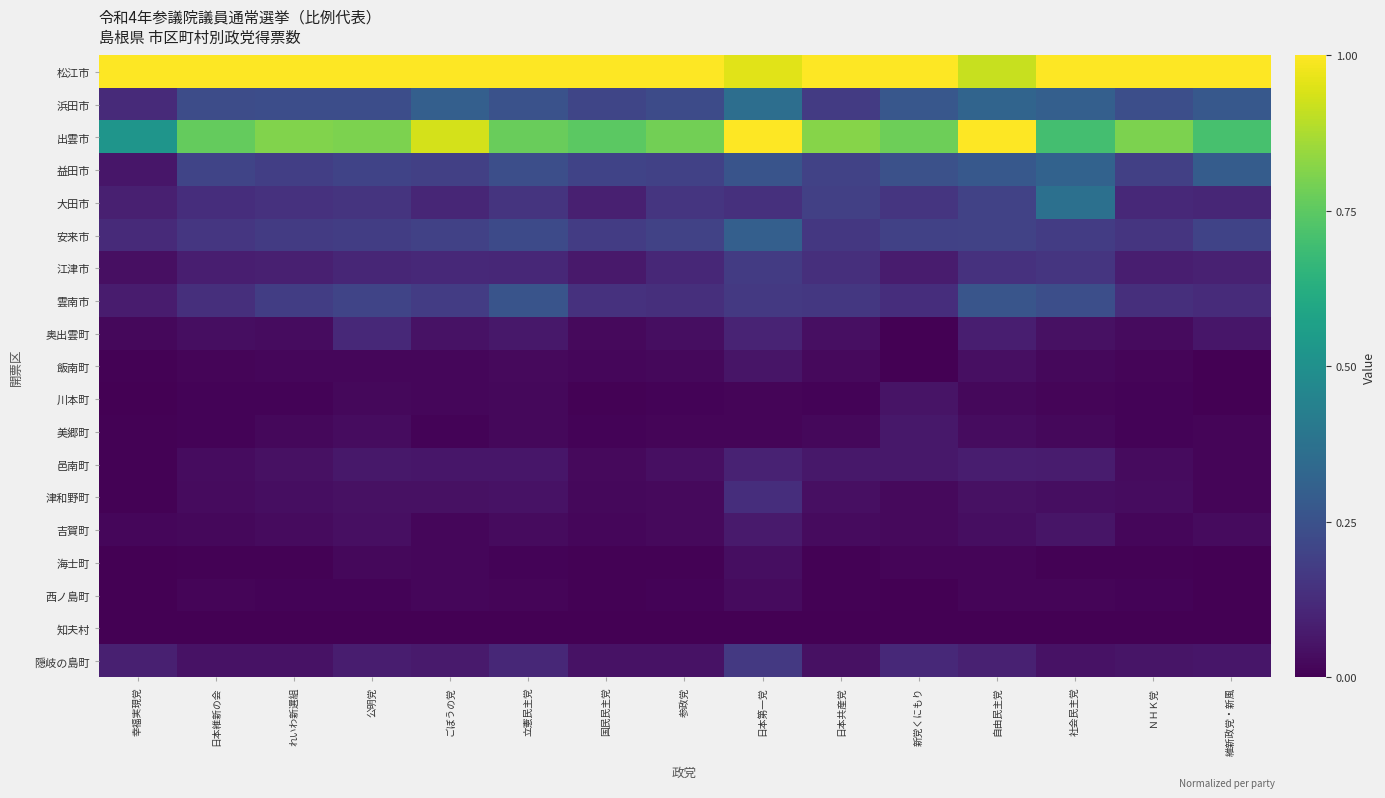

At 国民民主党, list the series in order from largest to smallest.

松江市, 出雲市, 浜田市, 益田市, 安来市, 雲南市, 大田市, 江津市, 隠岐の島町, 邑南町, 奥出雲町, 津和野町, 飯南町, 吉賀町, 美郷町, 西ノ島町, 川本町, 海士町, 知夫村